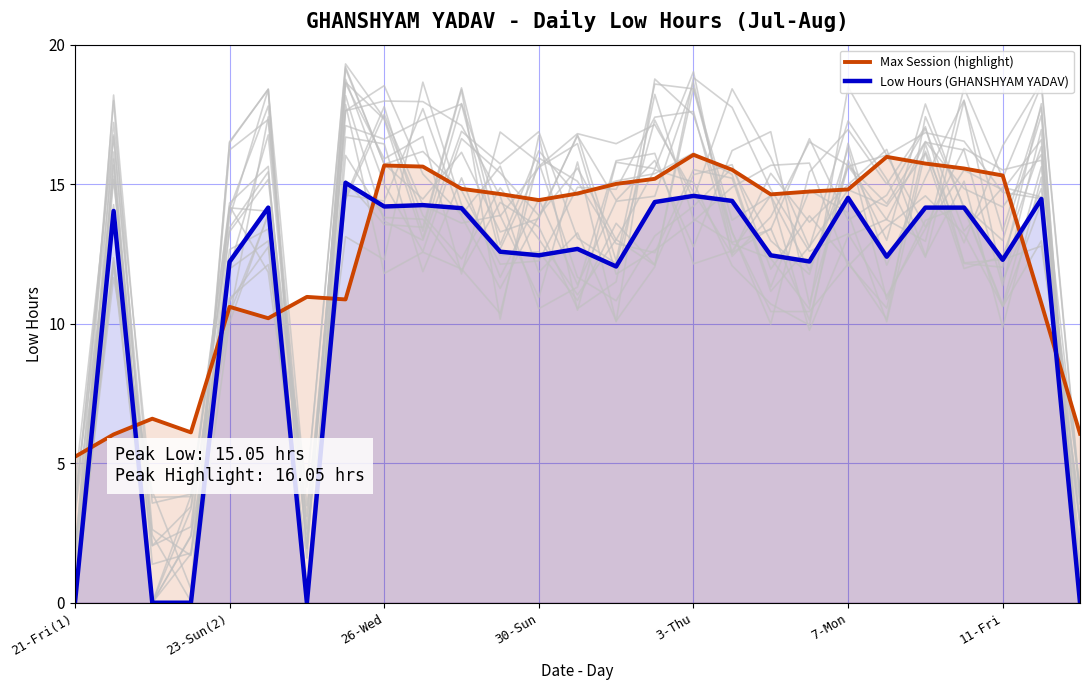

What is the label of the 27th point from the right?

21-Fri(1)